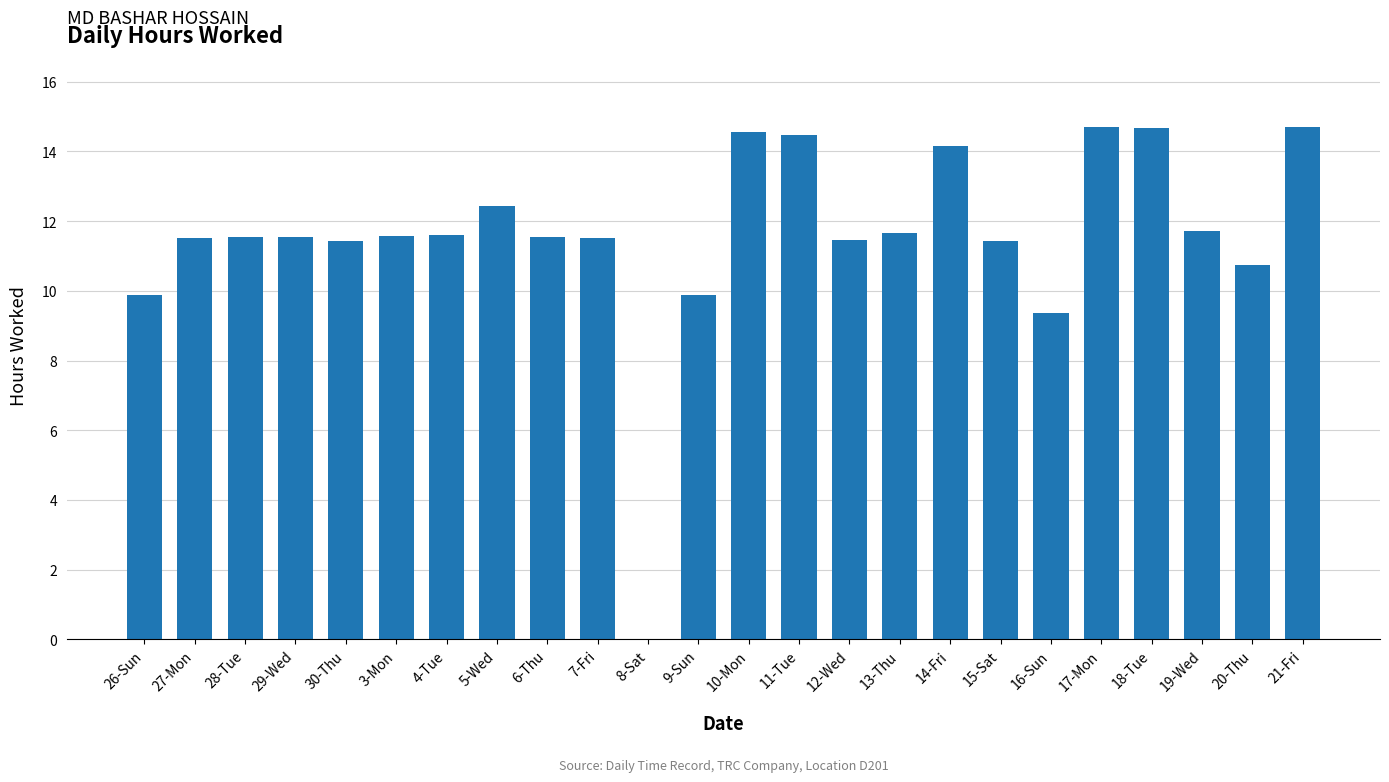

What is the maximum value shown in the chart?

14.7